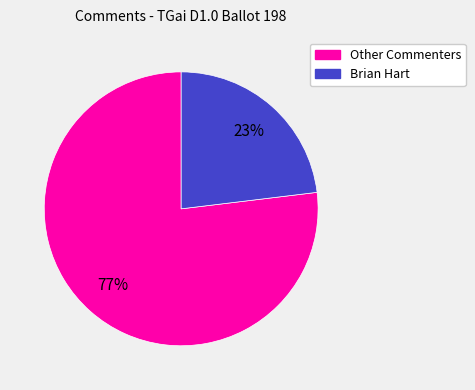

To the nearest percent, what is the difference between the largest and smallest slice percentages?

54%